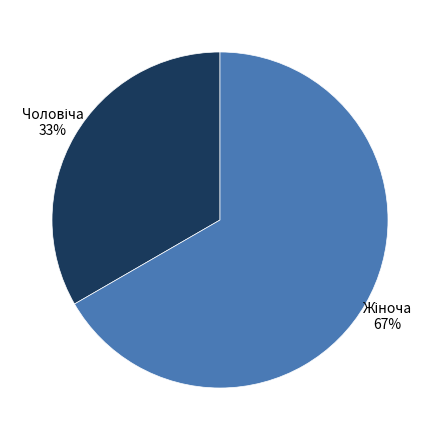

Count the number of slices in the pie.

2